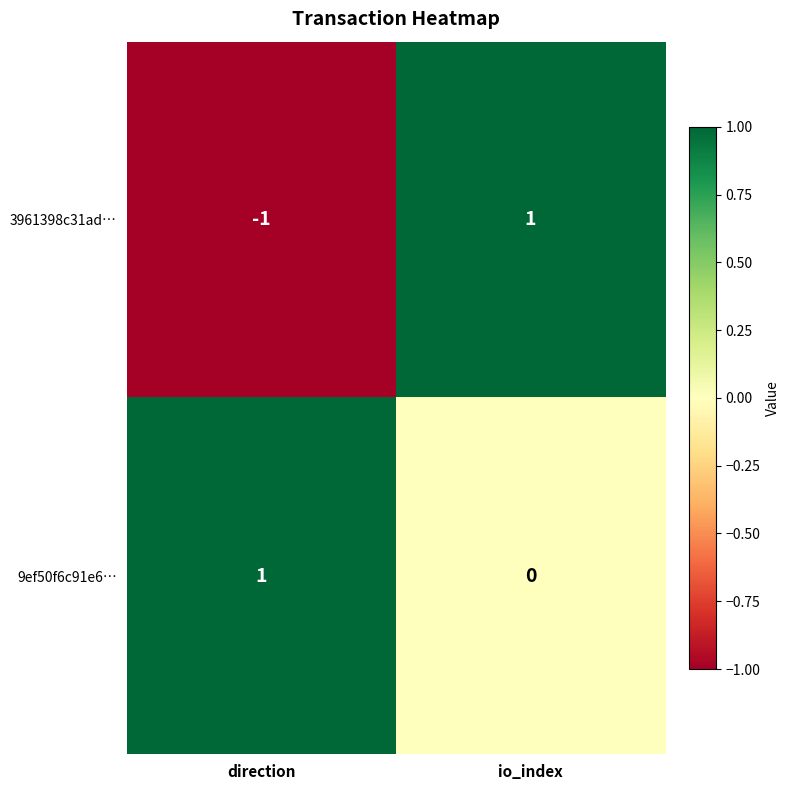

At which category is the sum across all series the highest?

io_index